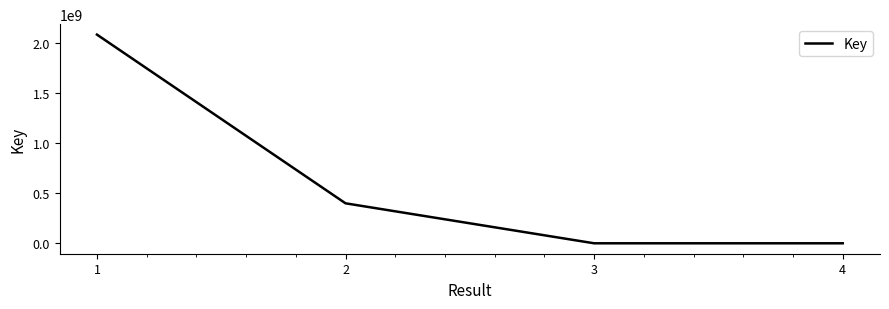

Is it true that the value at 2 is 401195023?

True